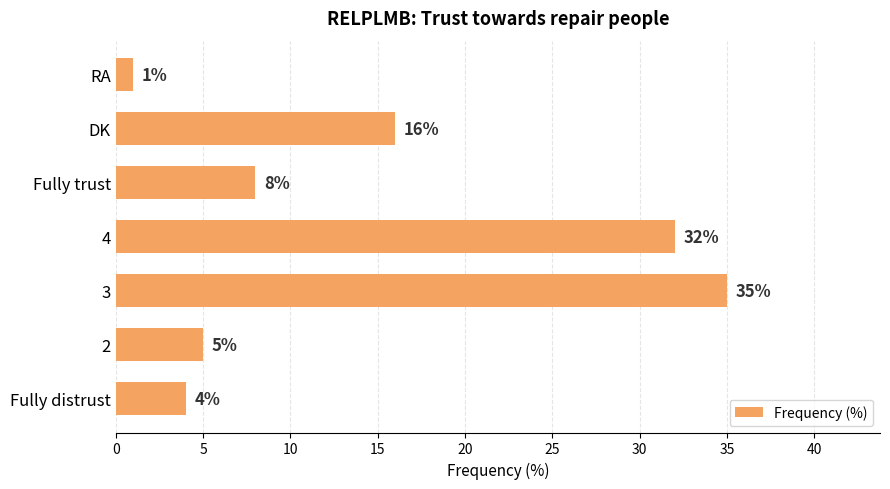

Does the chart contain any negative values?

No